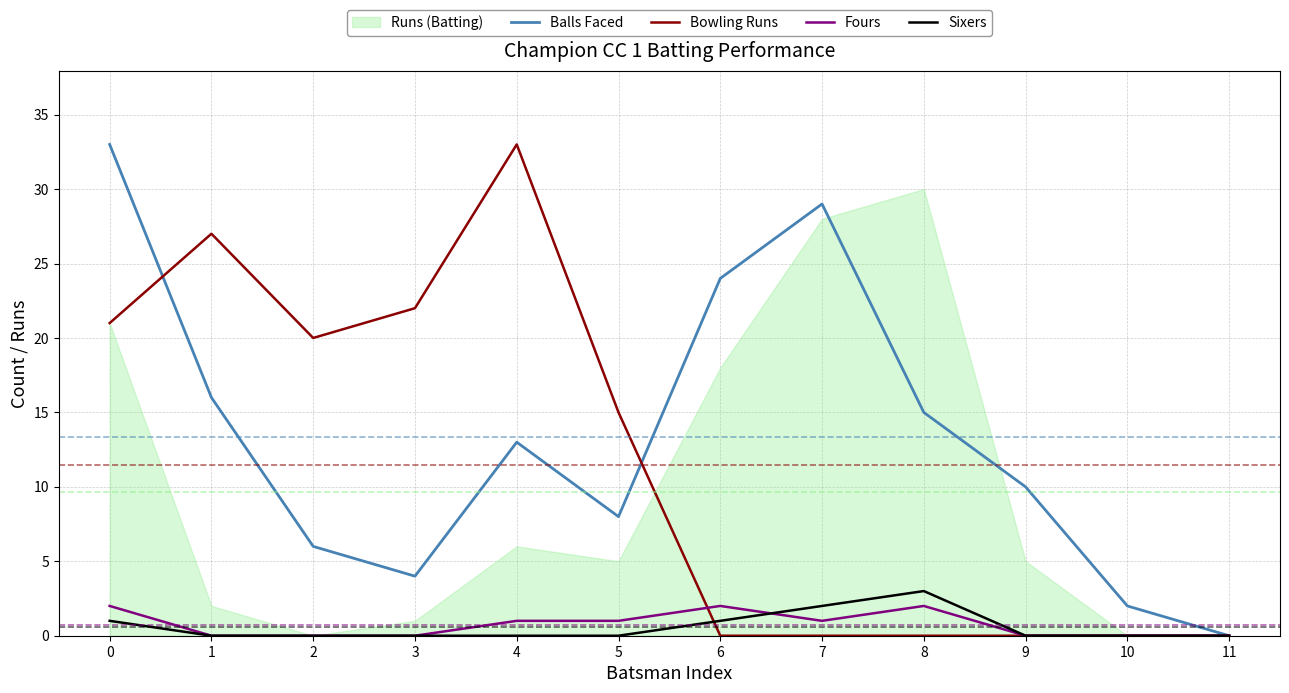

What is the difference between the Bowling Runs values at 4 and 8?

33